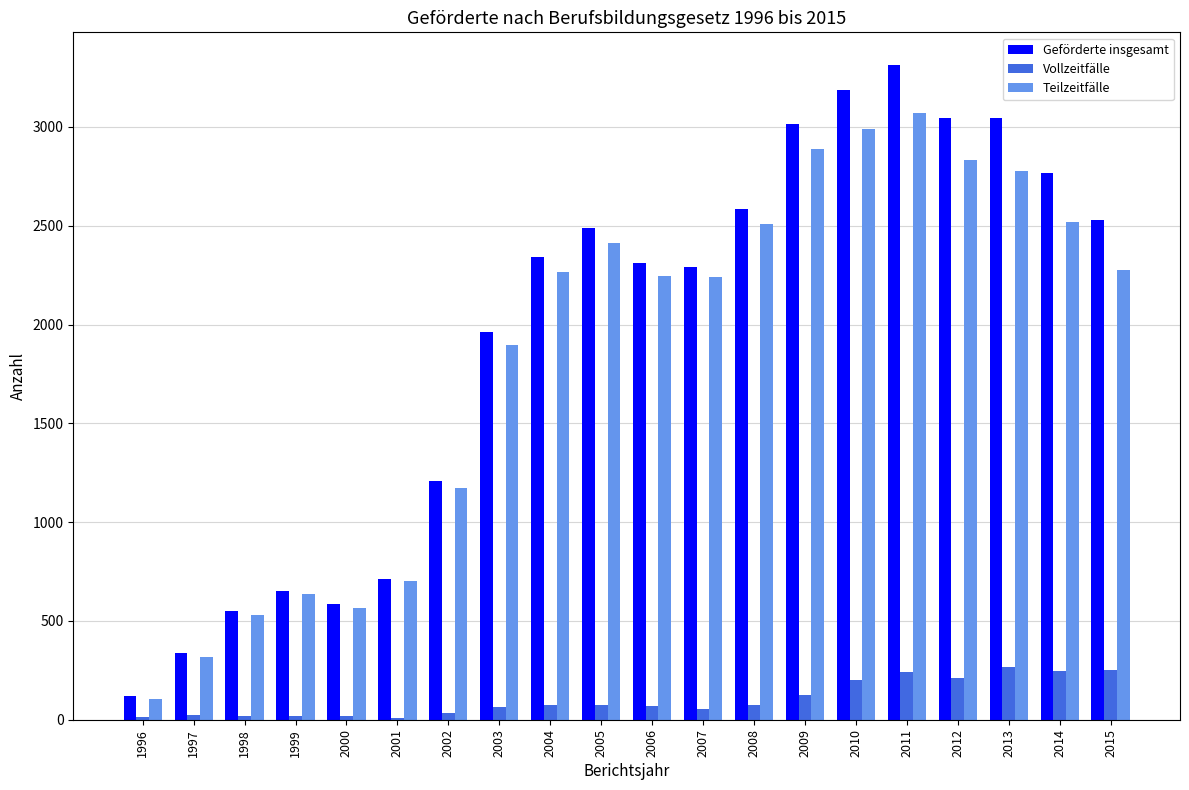

What are all the series names shown in the legend?

Geförderte insgesamt, Vollzeitfälle, Teilzeitfälle